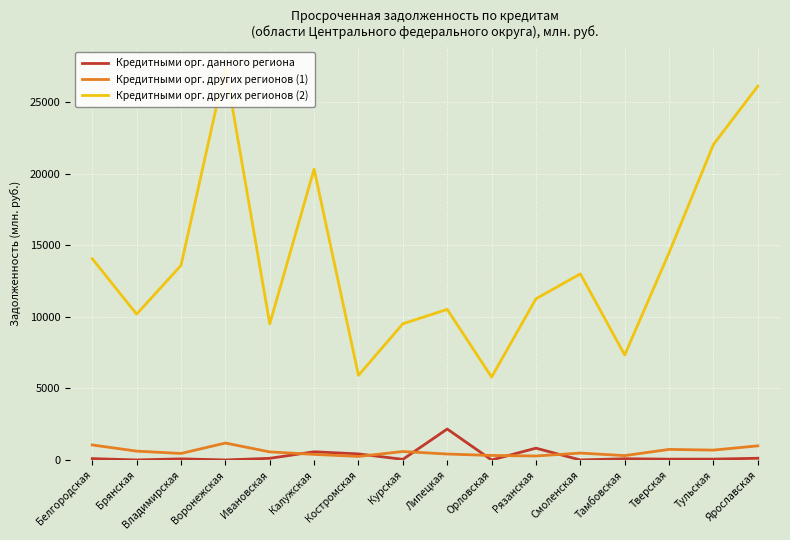

Which category has the highest value across all series?

Воронежская